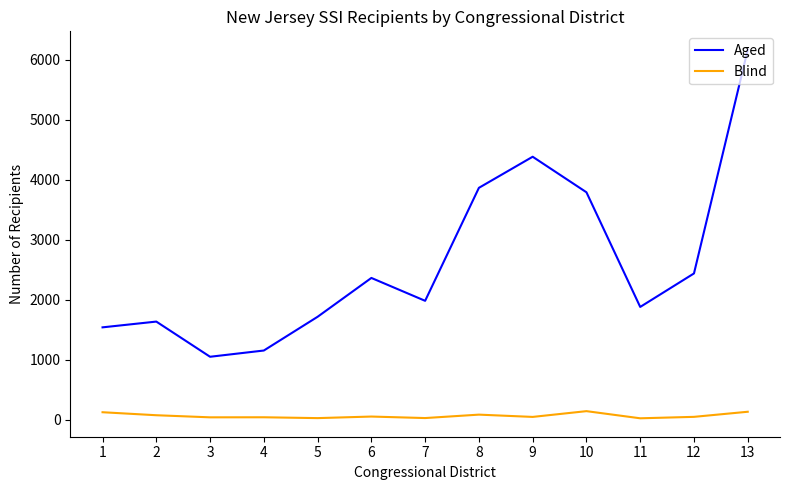

What is the total value across all series at 3?

1093